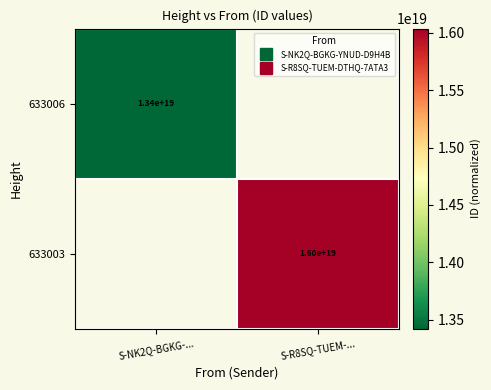

What is the lowest value of the 633006 series?

13424161673440890880.0